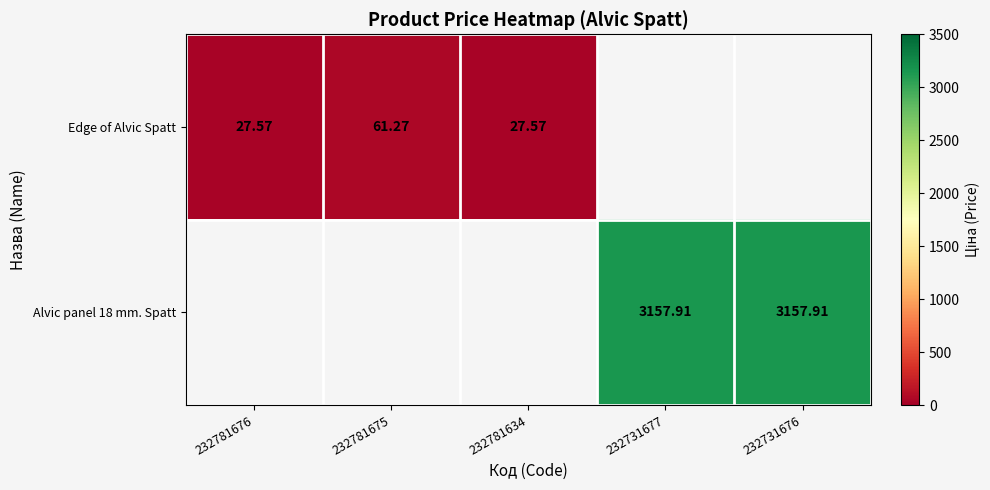

Is the value of Alvic panel 18 mm. Spatt at 232731677 greater than the value of Edge of Alvic Spatt at 232781675?

Yes